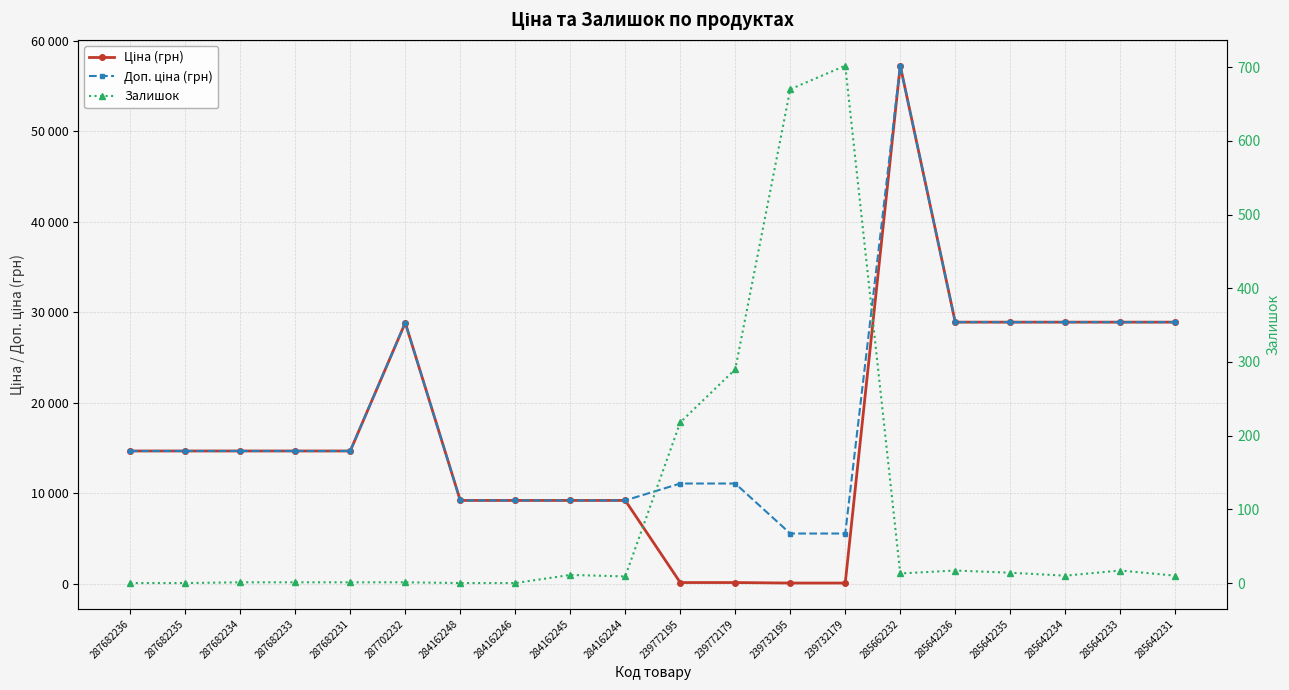

What is the sum of the Доп. ціна (грн) values at 285642236 and 239772179?

39945.3